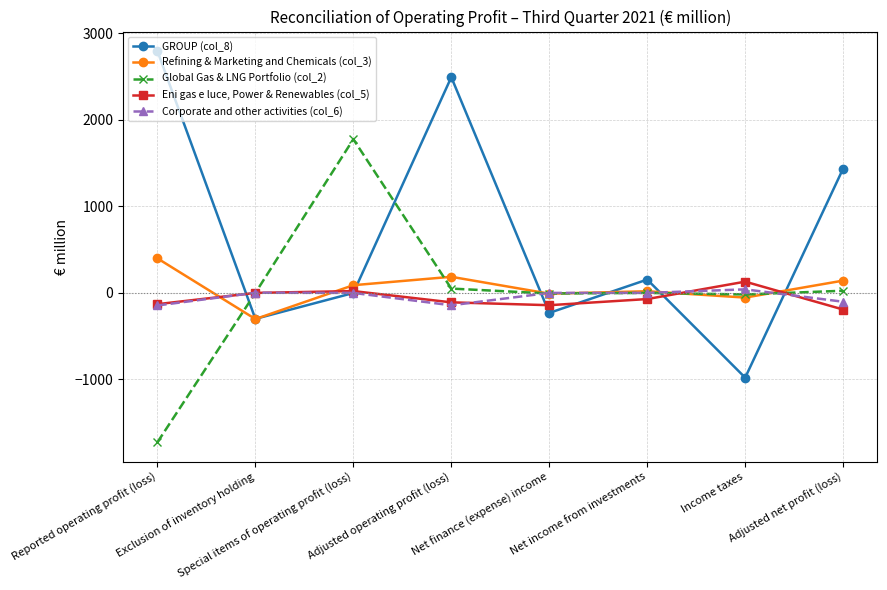

Which series has the largest range (max minus min)?

GROUP (col_8)